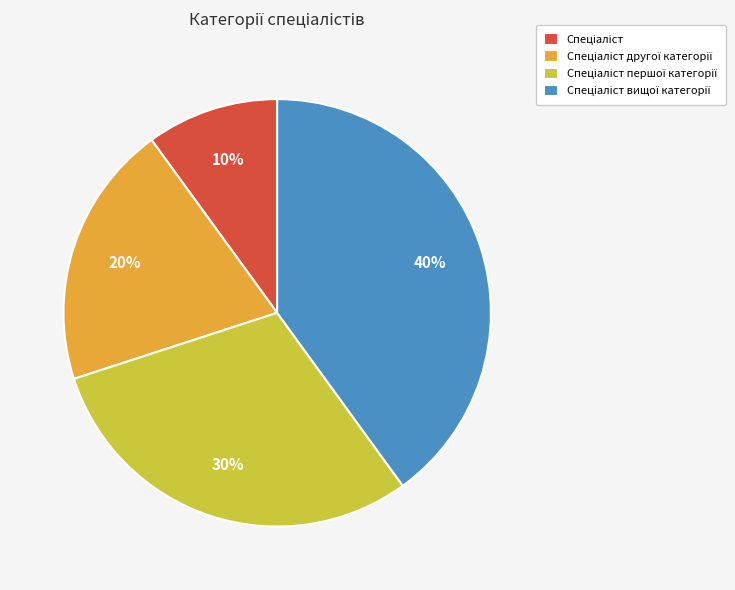

To the nearest percent, what is the average slice percentage?

25%